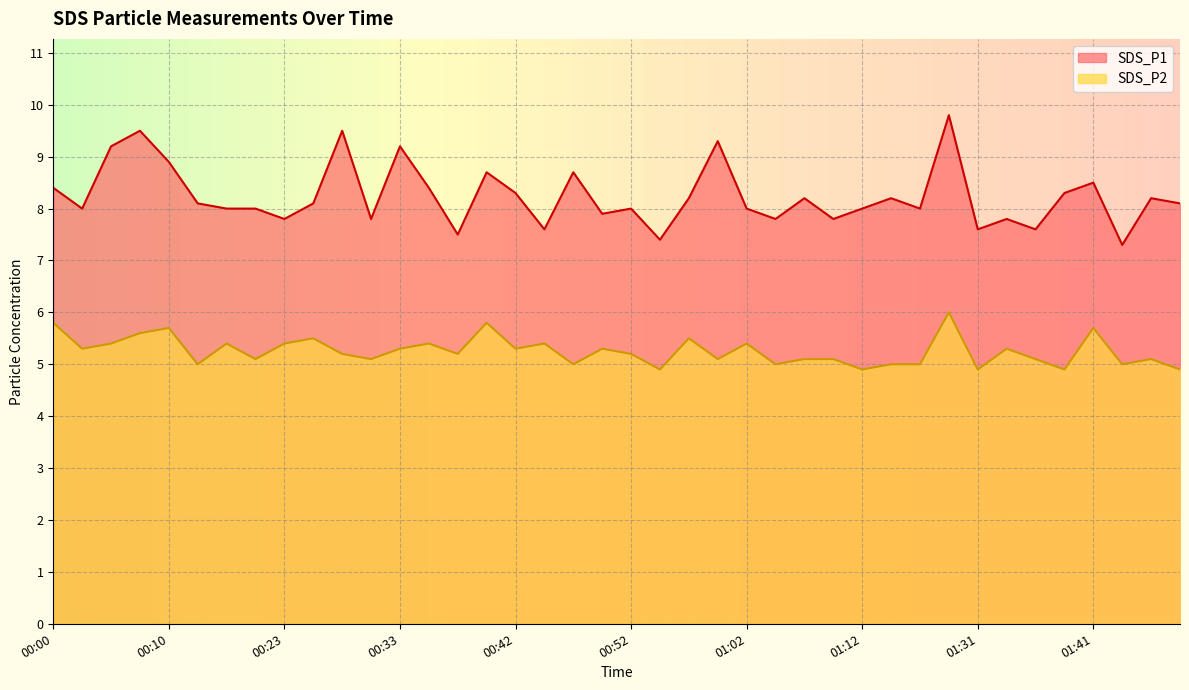

True or false: SDS_P2 and SDS_P1 intersect in this chart.

False